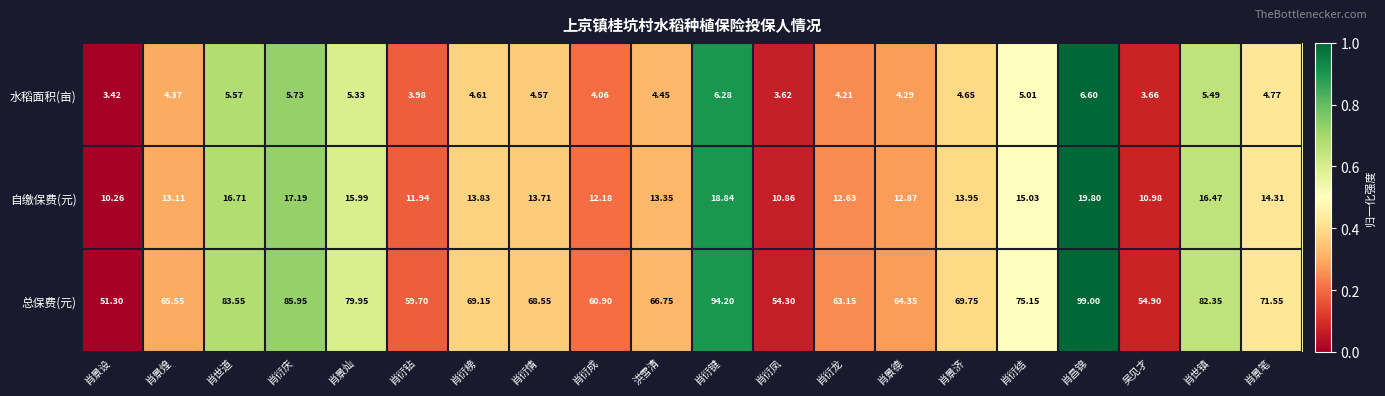

Where does the 总保费(元) series first go above 69?

肖世道